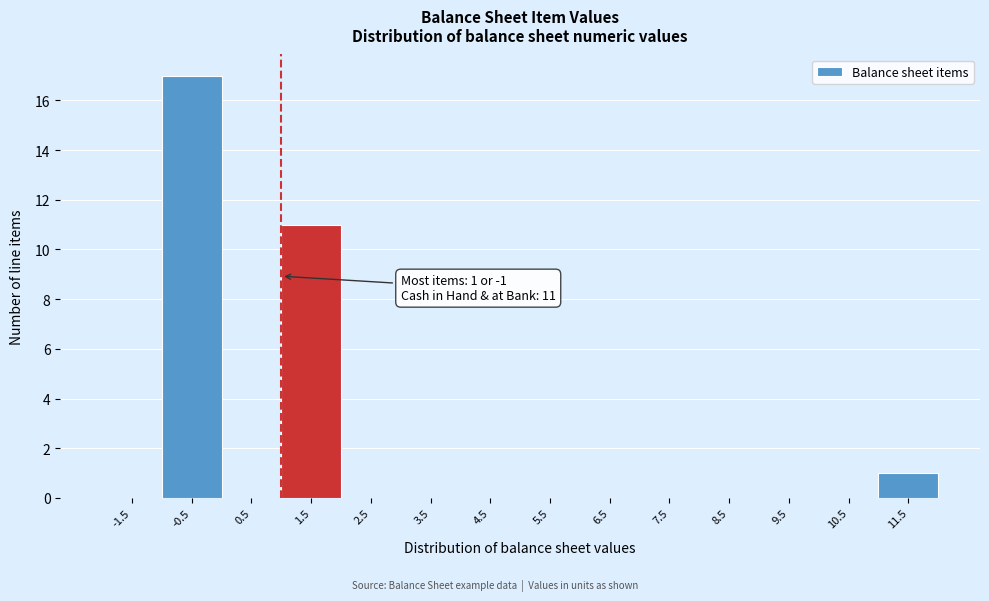

Over which range of the x-axis is the bar tallest?

-1 to 0